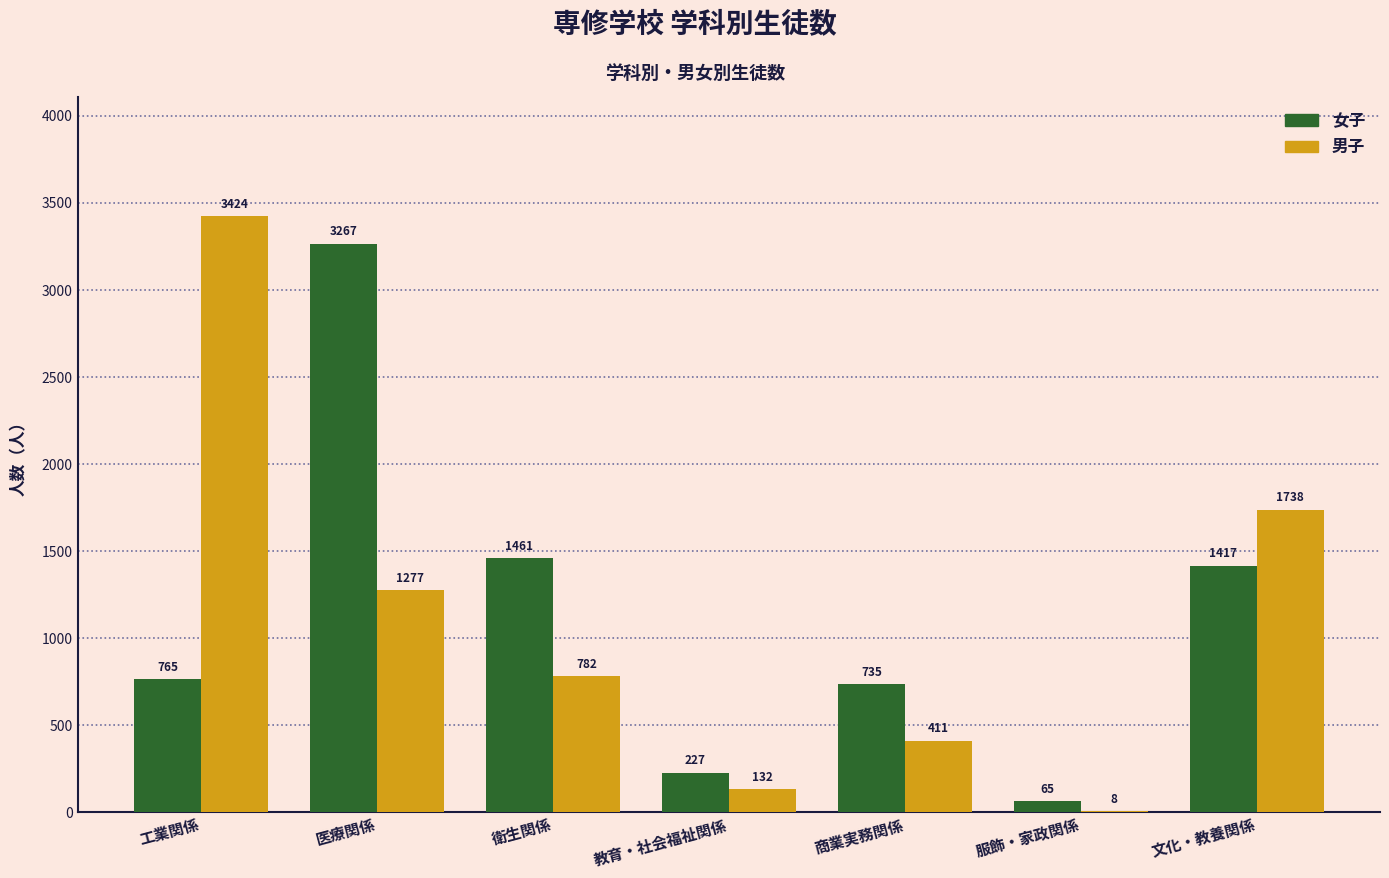

Is the value of 男子 at 医療関係 greater than the value of 女子 at 工業関係?

Yes